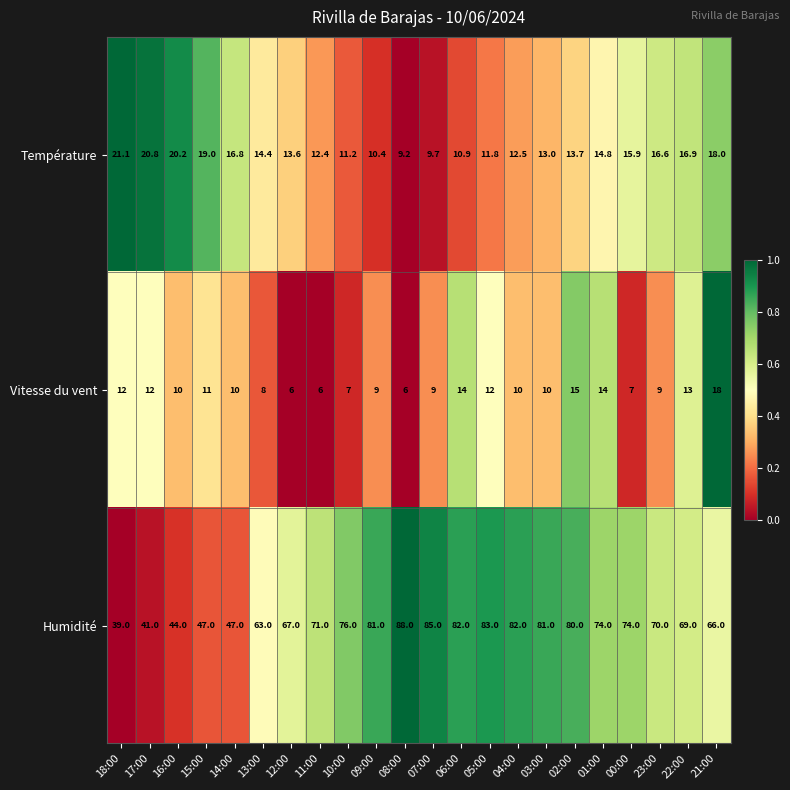

Rank the series by their maximum value, from lowest to highest.

Vitesse du vent, Température, Humidité